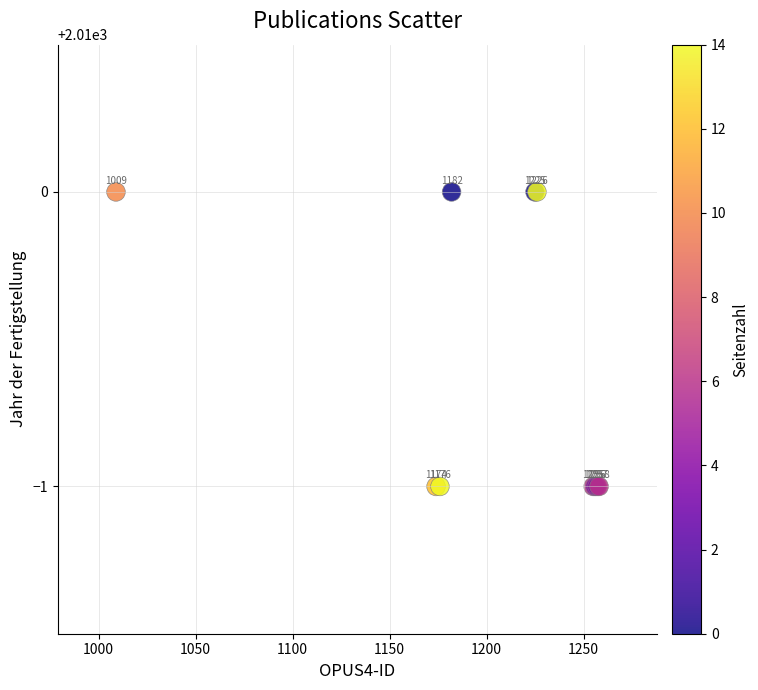

What Y value in the scatter plot is closest to 2009?

2009